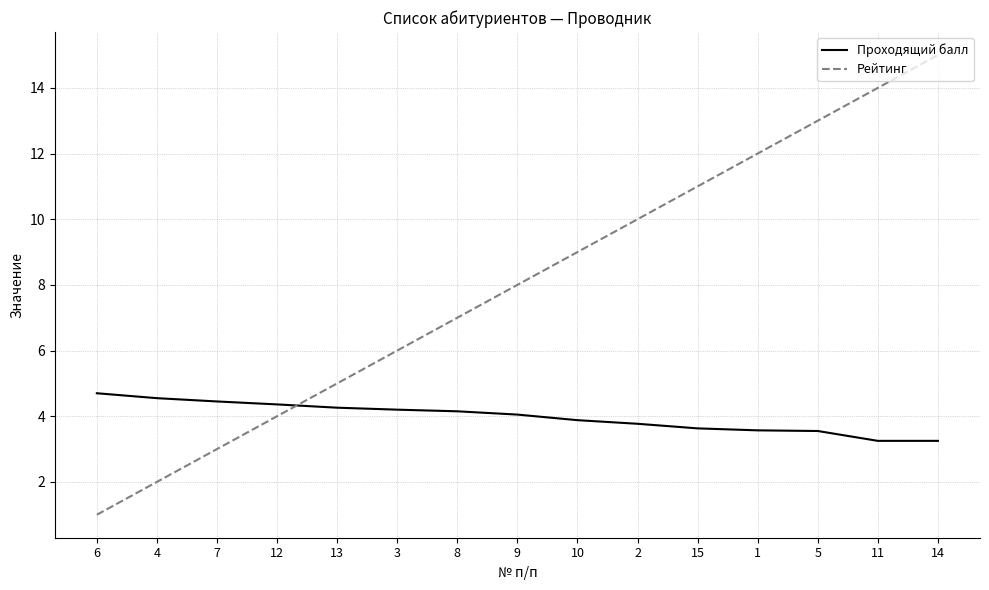

Which series changed the most between 6 and 10?

Рейтинг